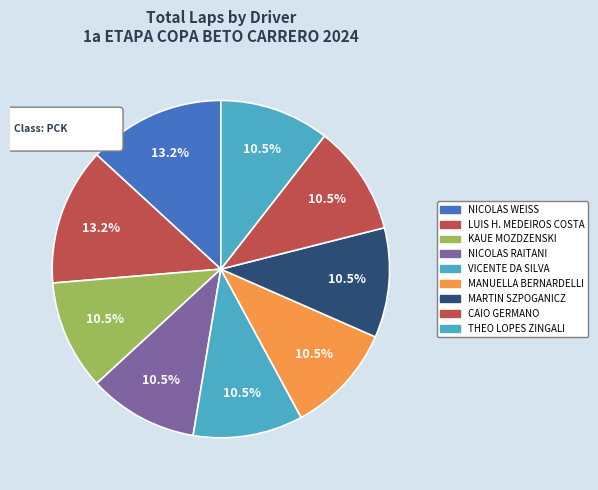

Count the number of slices in the pie.

9